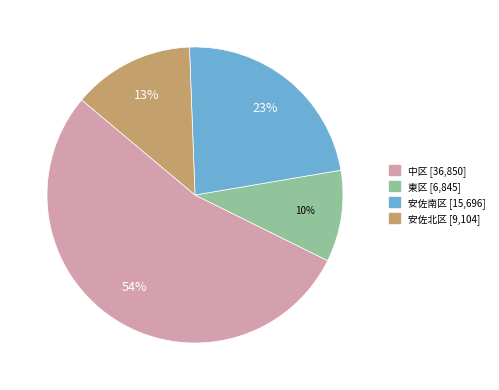

Is there any slice that represents more than half of the pie?

Yes